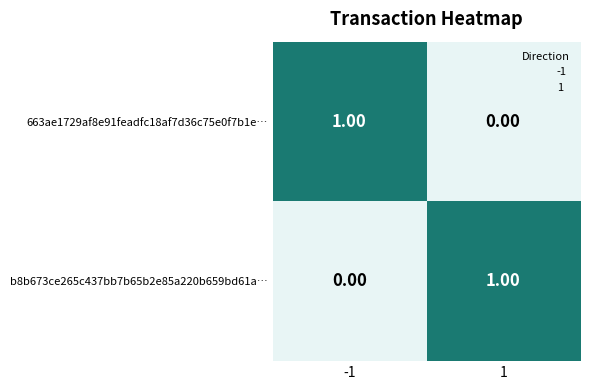

Is the value of 663ae1729af8e91feadfc18af7d36c75e0f7b1e… at -1 greater than the value of b8b673ce265c437bb7b65b2e85a220b659bd61a… at -1?

Yes